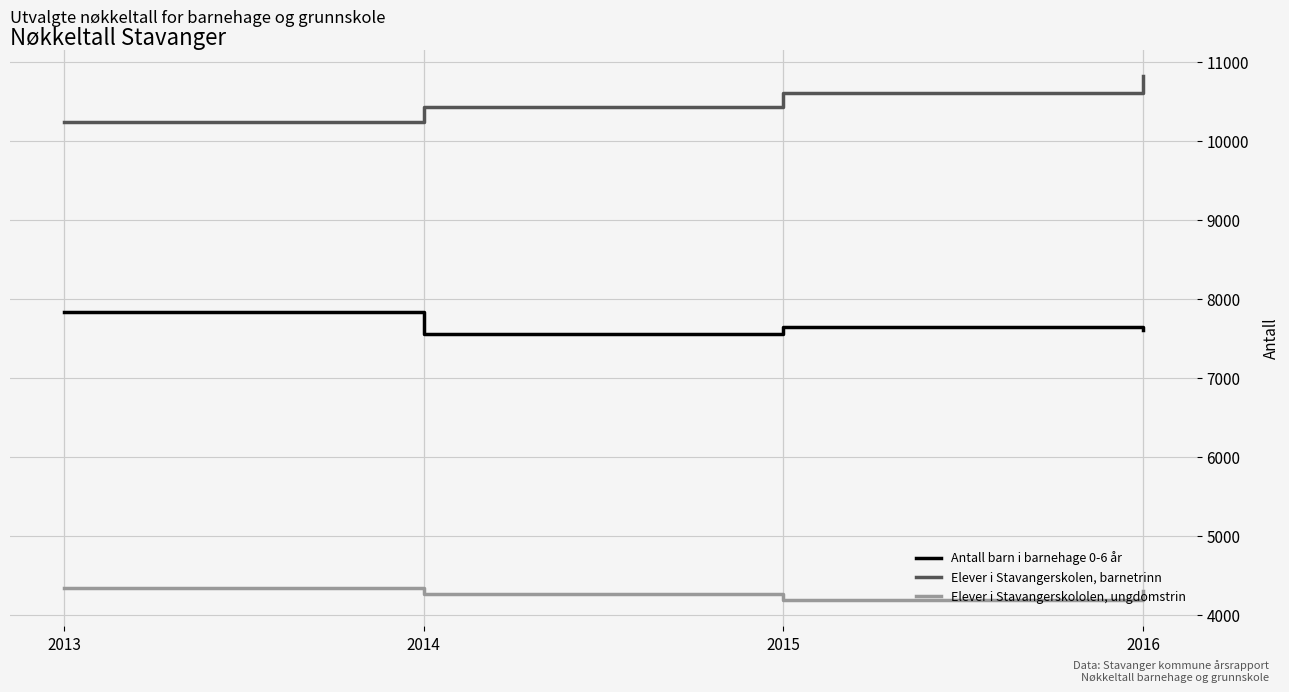

At 2013, list the series in order from largest to smallest.

Elever i Stavangerskolen, barnetrinn, Antall barn i barnehage 0-6 år, Elever i Stavangerskololen, ungdomstrin